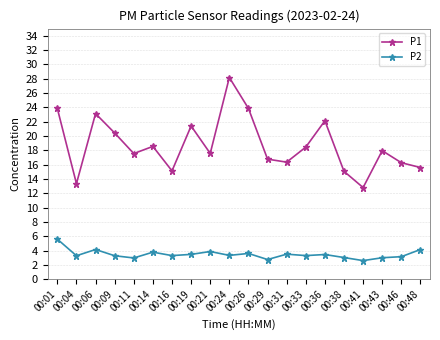

Is the value of P1 at 00:38 greater than the value of P2 at 00:16?

Yes